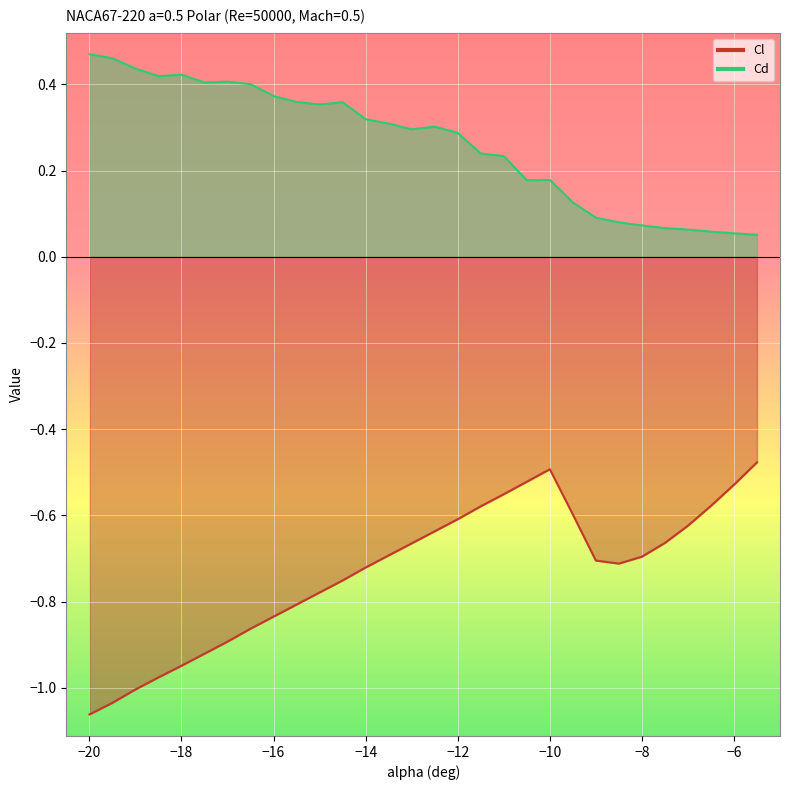

What is the difference between the maximum and minimum values in the Cl series?

0.6